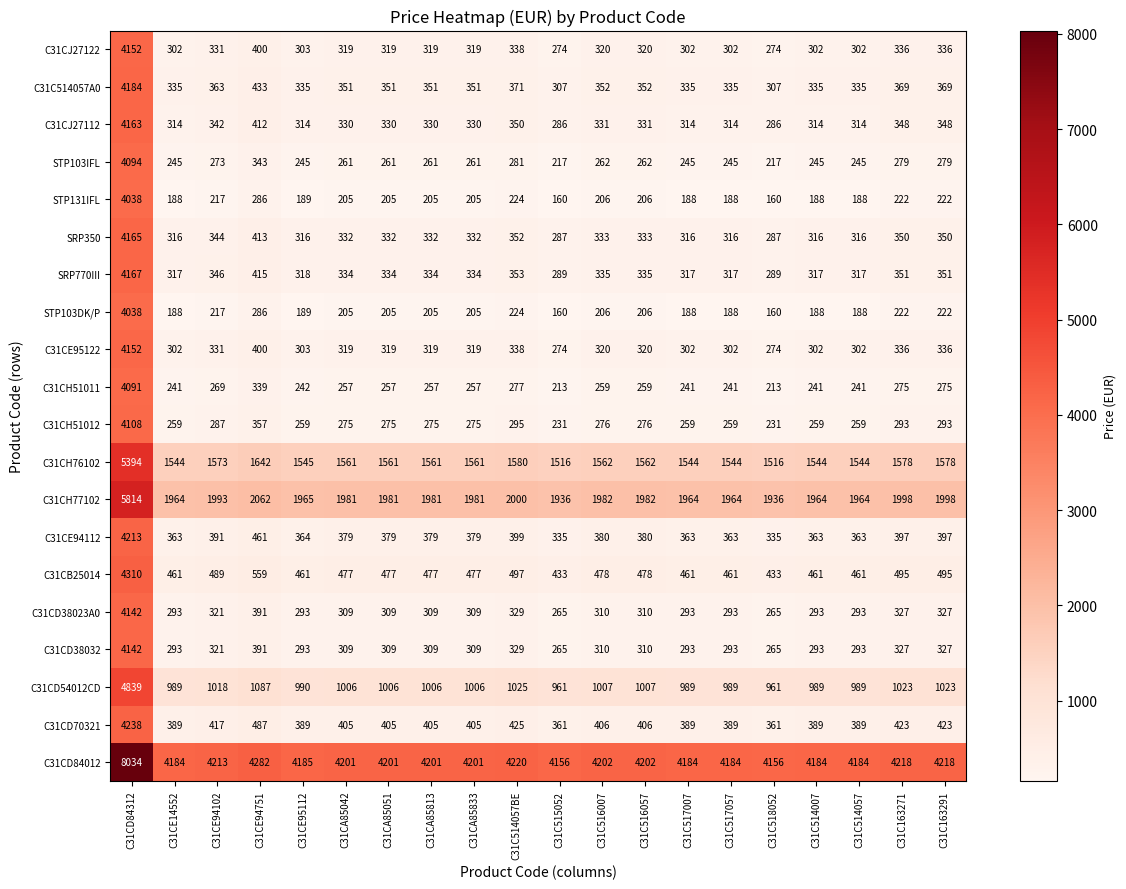

What is the minimum value for C31CD38023A0?

265